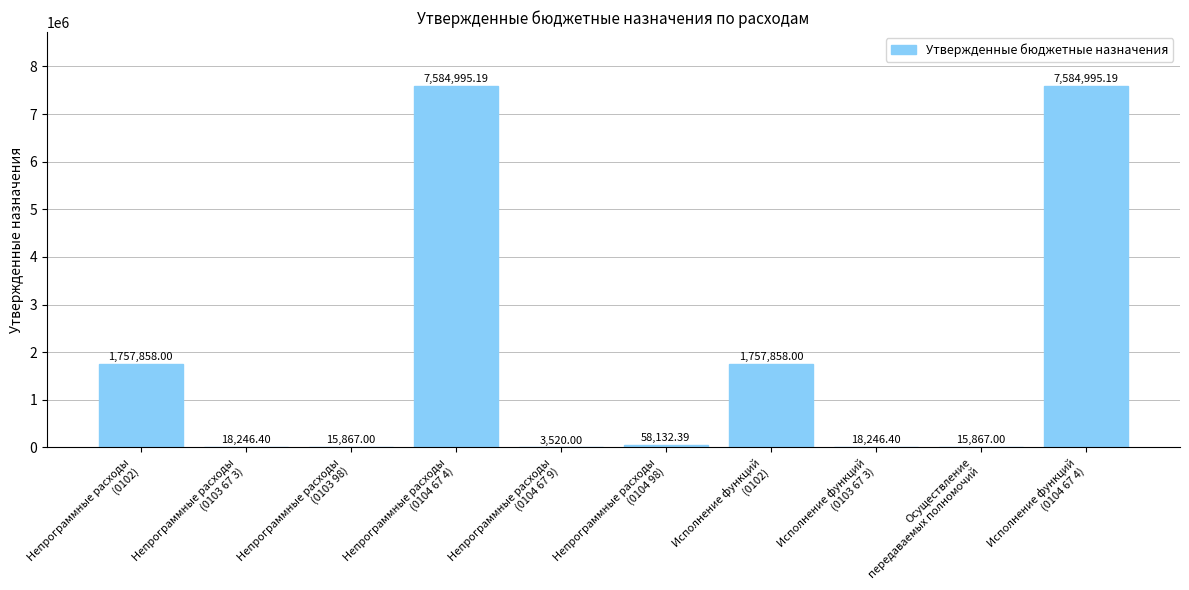

What is the sum of all values?

18815585.6